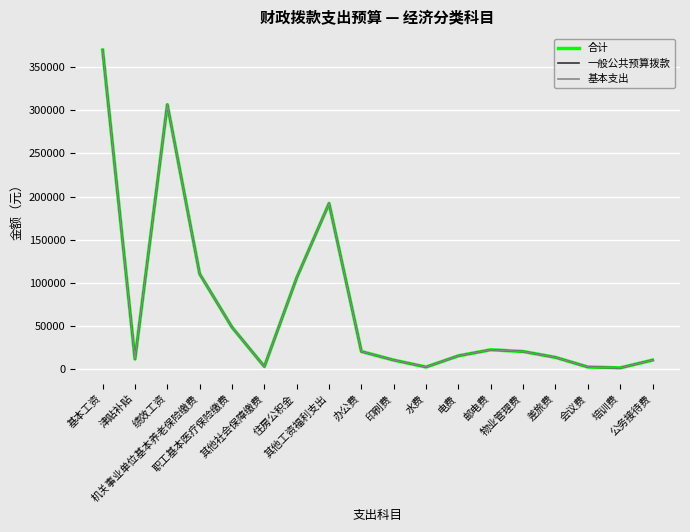

Rank the categories by 合计 value from highest to lowest.

基本工资, 绩效工资, 其他工资福利支出, 机关事业单位基本养老保险缴费, 住房公积金, 职工基本医疗保险缴费, 邮电费, 办公费, 物业管理费, 电费, 差旅费, 津贴补贴, 印刷费, 公务接待费, 其他社会保障缴费, 水费, 会议费, 培训费